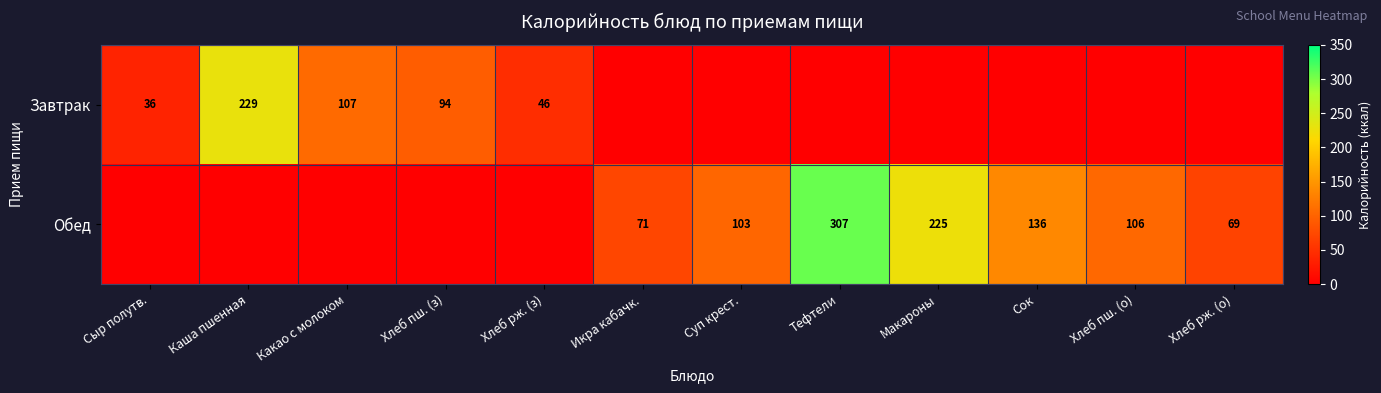

True or false: Завтрак has a value of 107 at Какао с молоком.

True